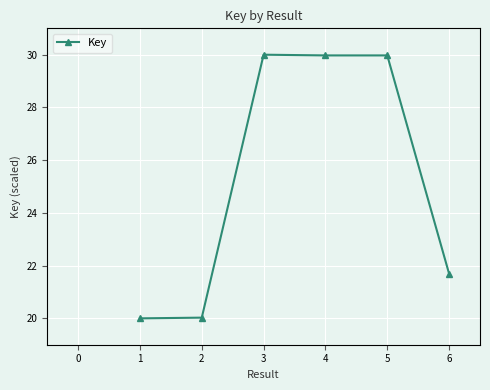

What is the greatest value displayed?

30.0